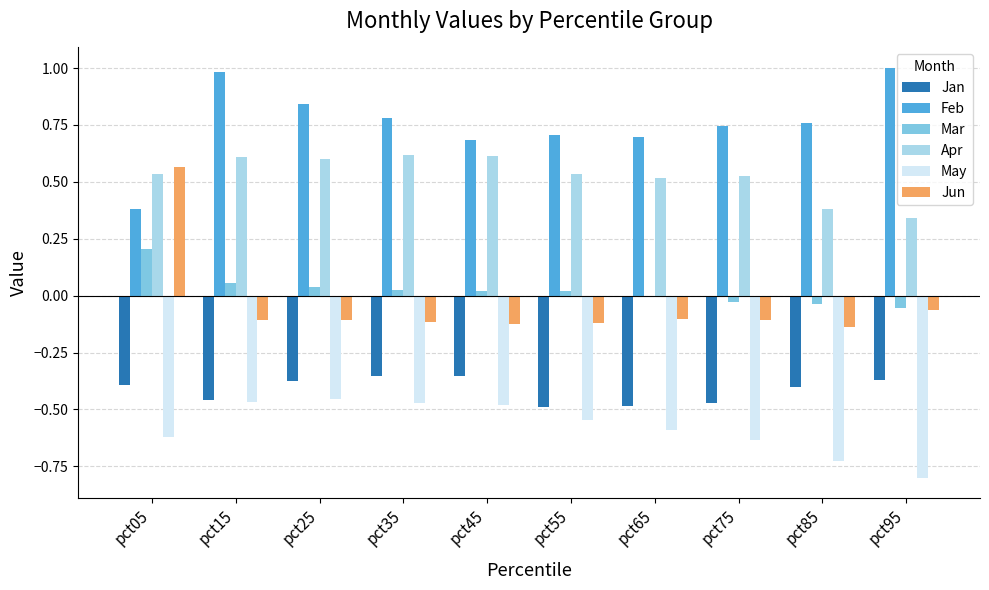

What is the highest value of the Mar series?

0.2